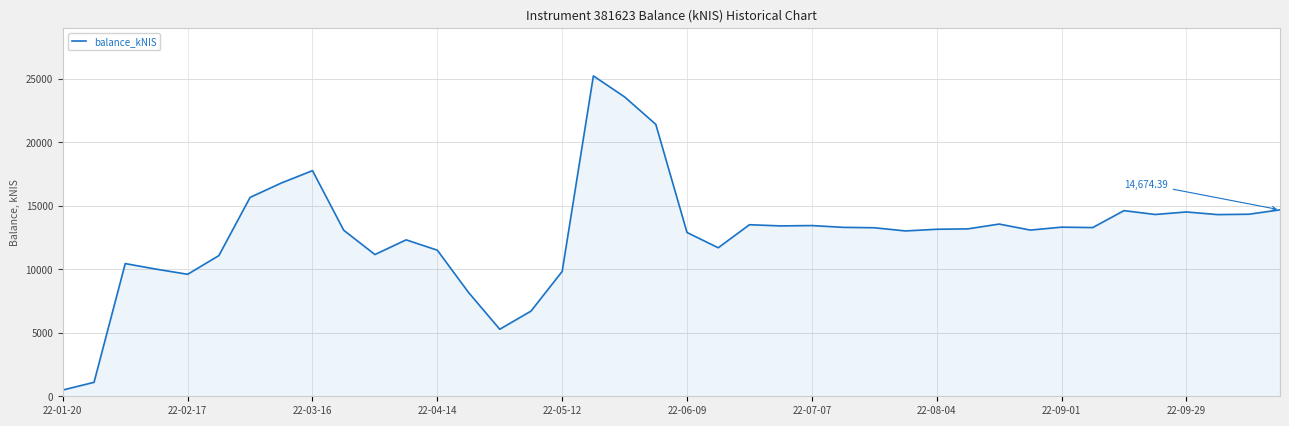

Does the chart have visible grid lines?

Yes